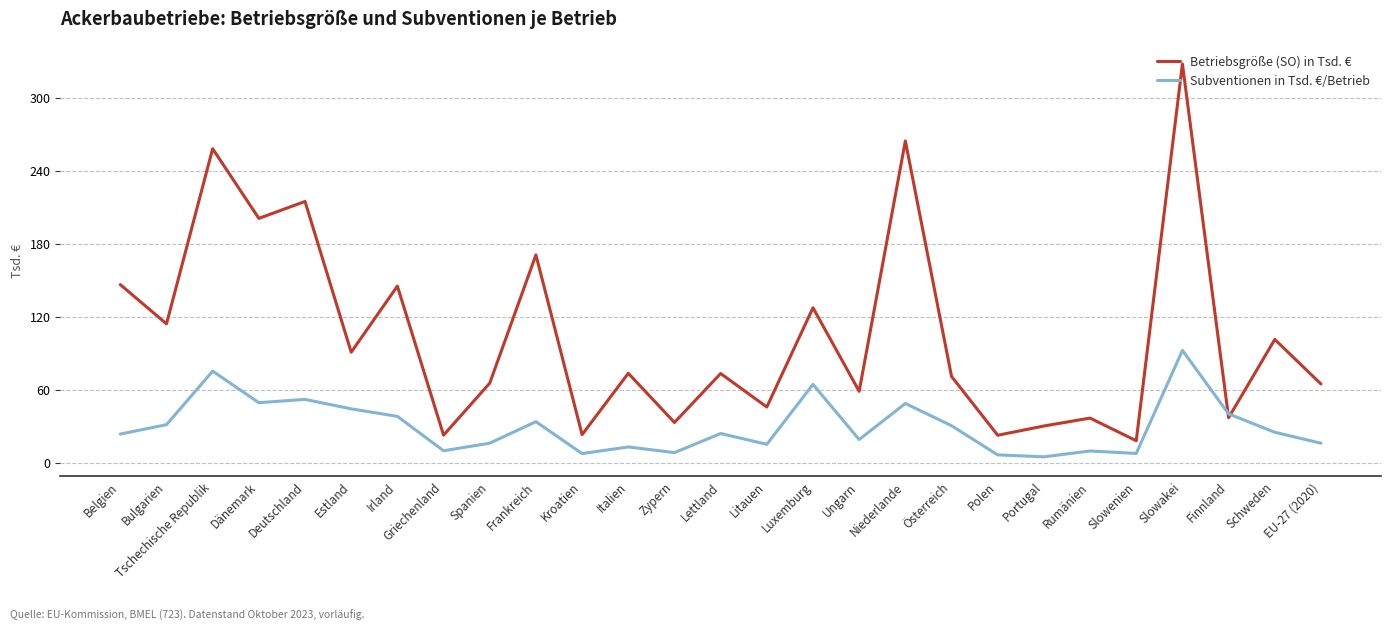

Rank the series at Spanien from lowest to highest value.

Subventionen in Tsd. €/Betrieb, Betriebsgröße (SO) in Tsd. €